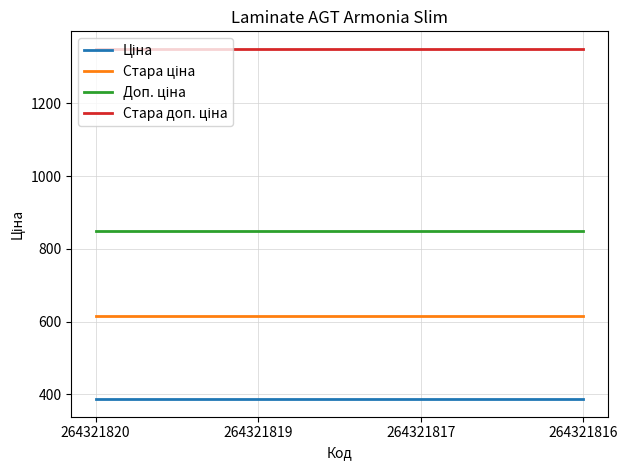

What is the minimum value shown in the chart?

386.9